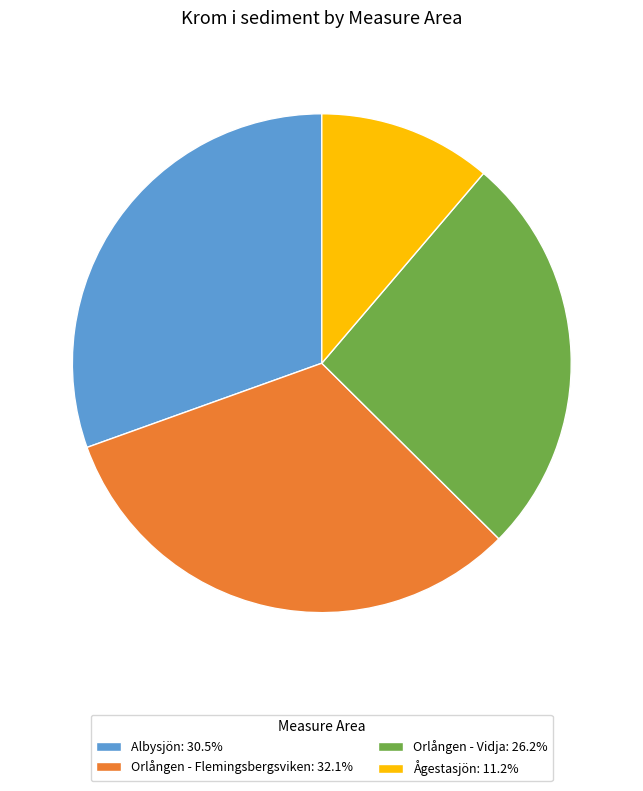

How many segments does this pie chart have?

4